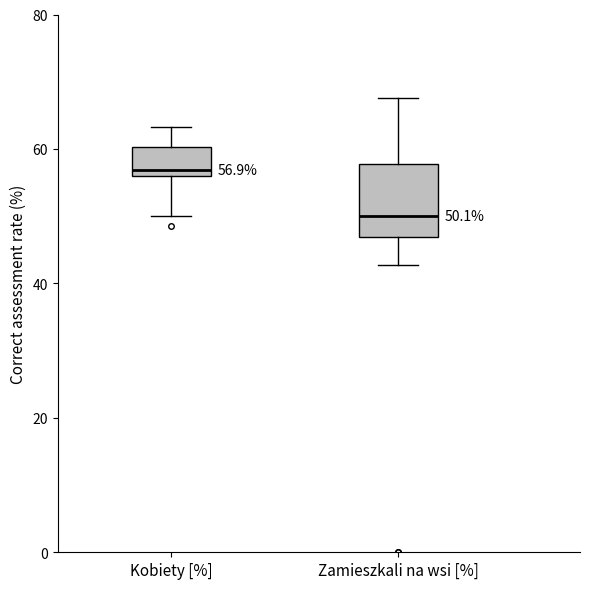

Which box's median line is the lowest?

Zamieszkali na wsi [%]